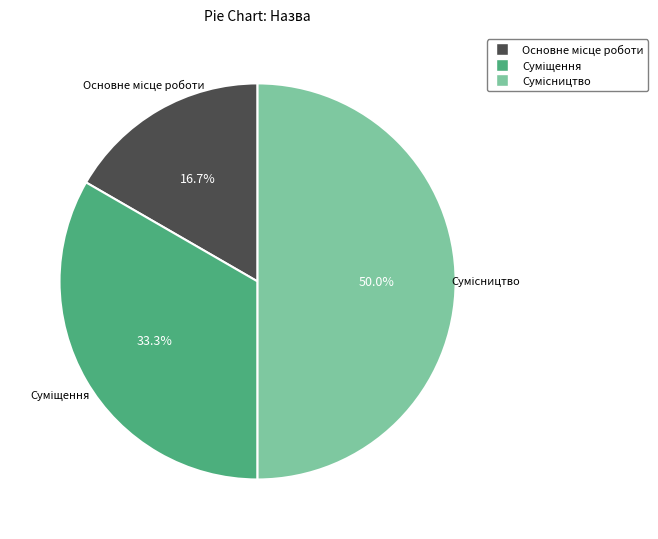

What is the smallest slice in the pie chart?

Основне місце роботи